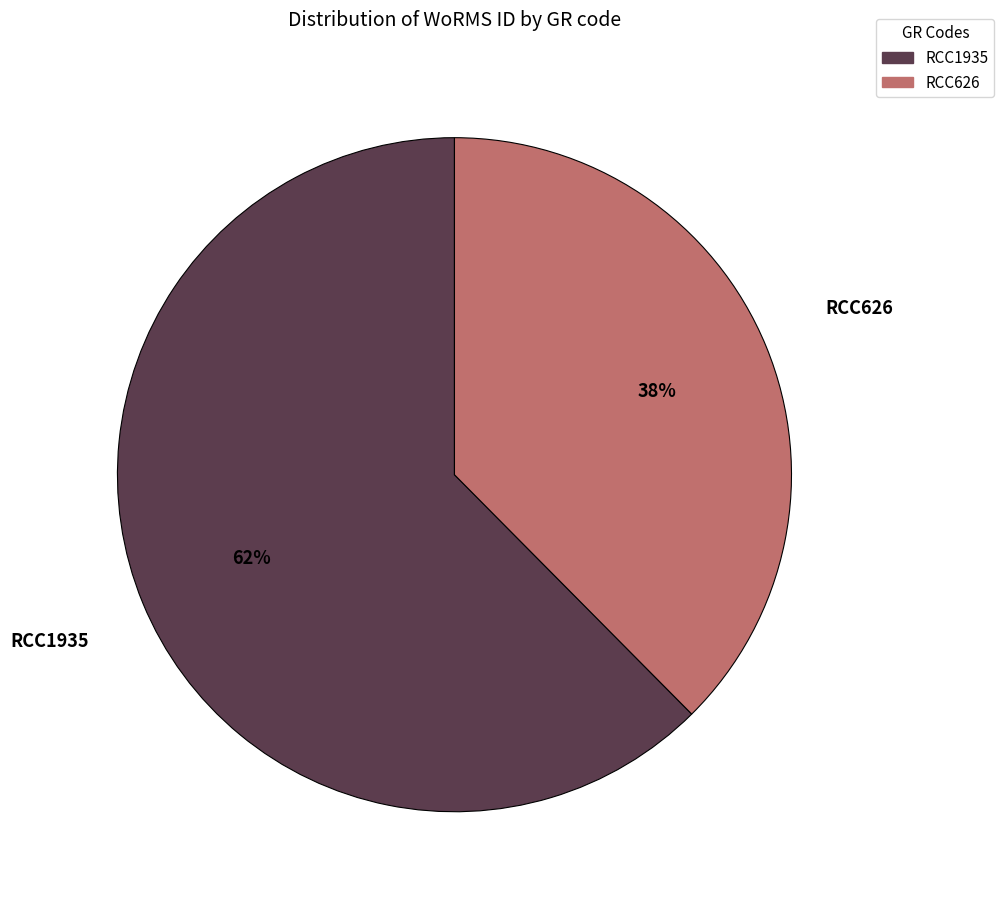

What percentage is the RCC1935 slice, to the nearest percent?

62%